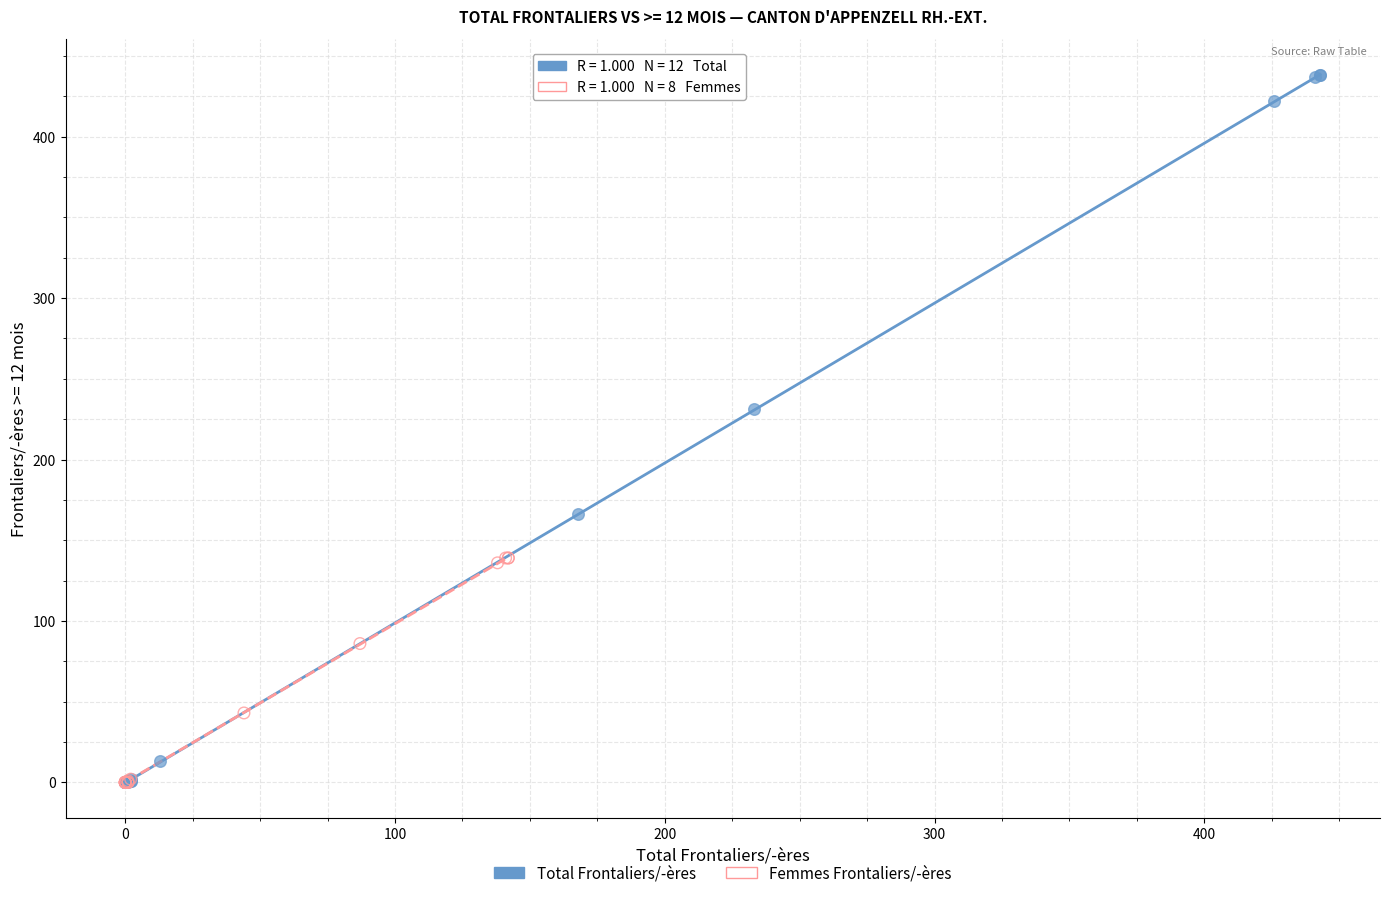

Which series has the widest spread of Y values?

Total Frontaliers/-ères